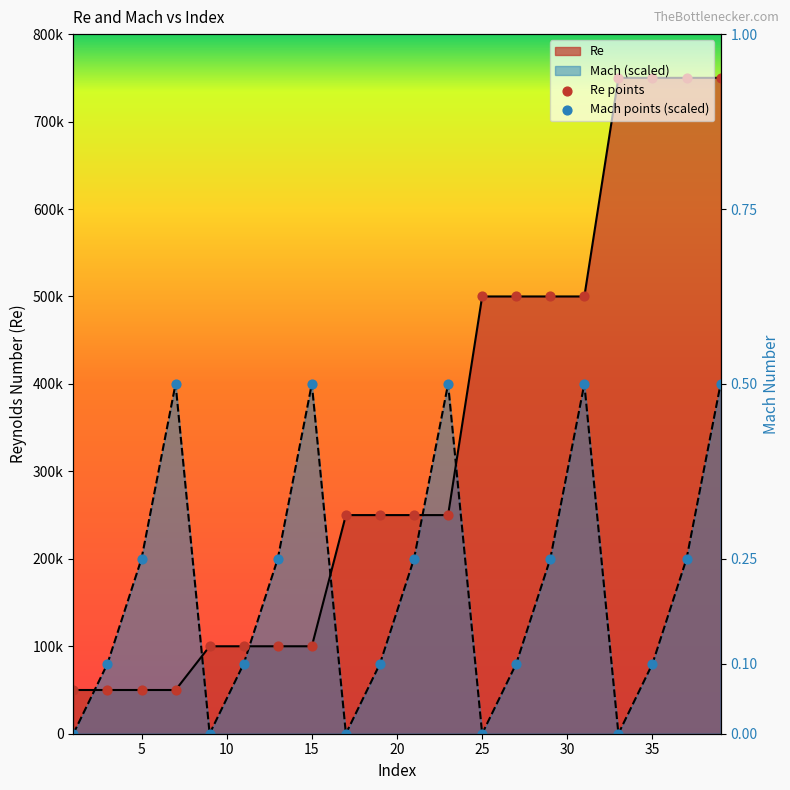

At which category is the sum across all series the highest?

39